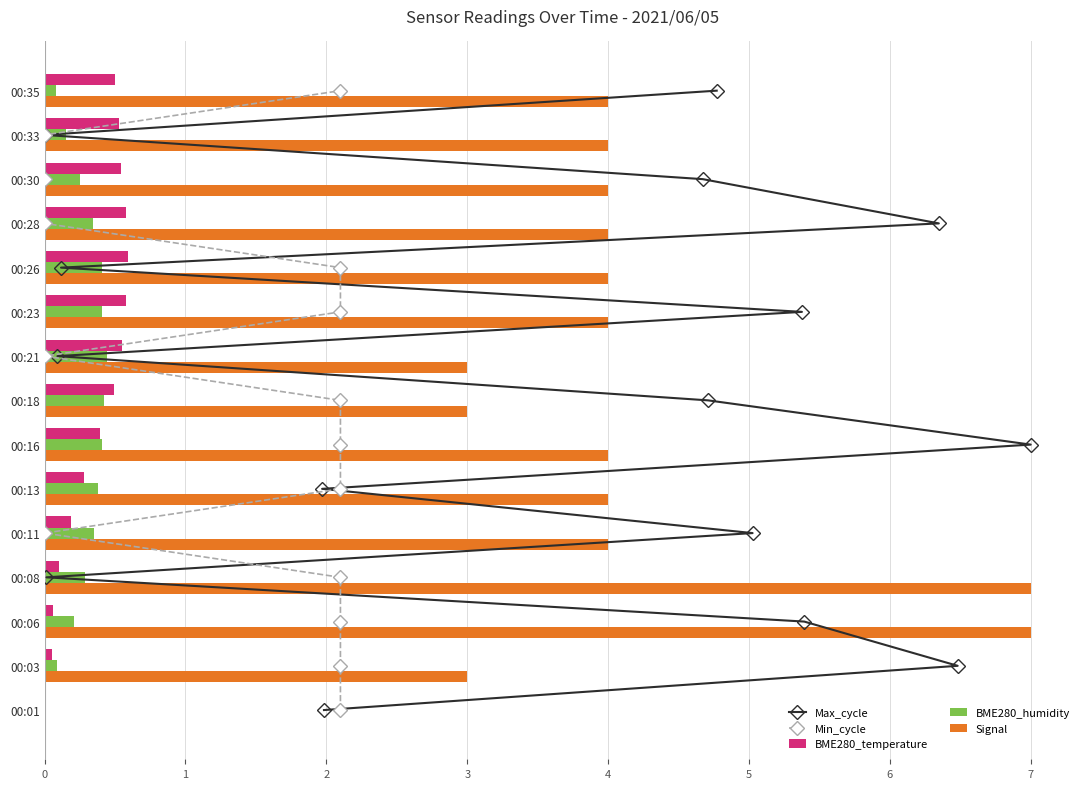

What is the sum of the Signal values at 00:08 and 00:28?

11.0